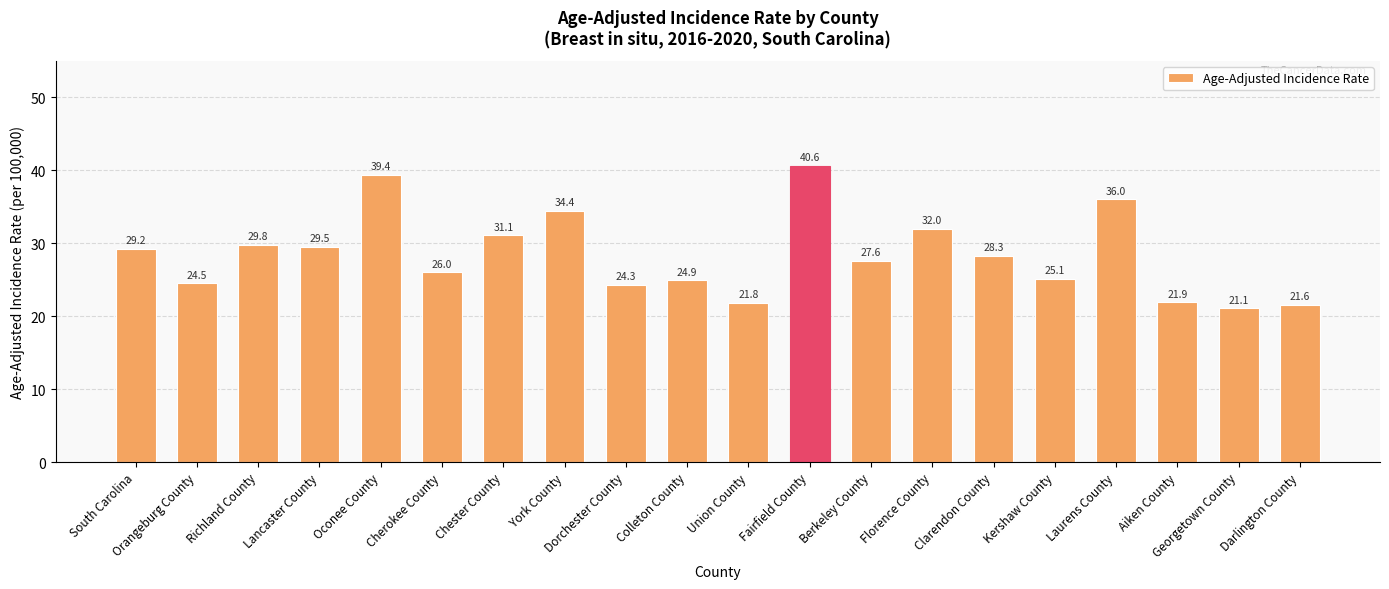

What is the difference between the maximum and minimum values?

19.5